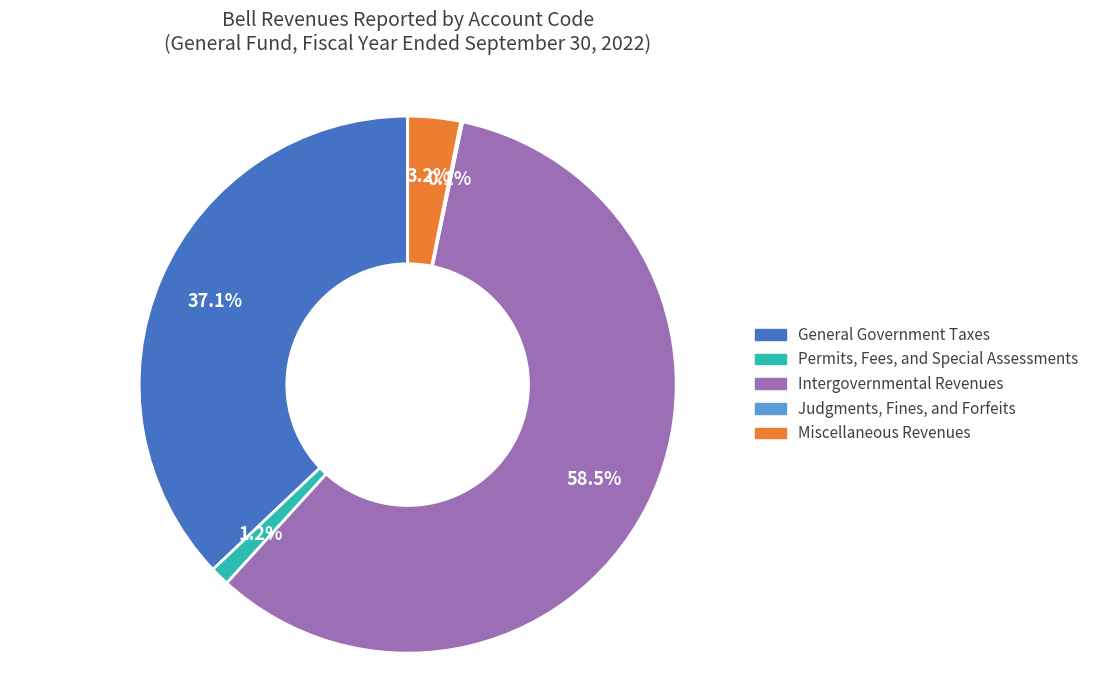

What is the largest slice in the pie chart?

Intergovernmental Revenues